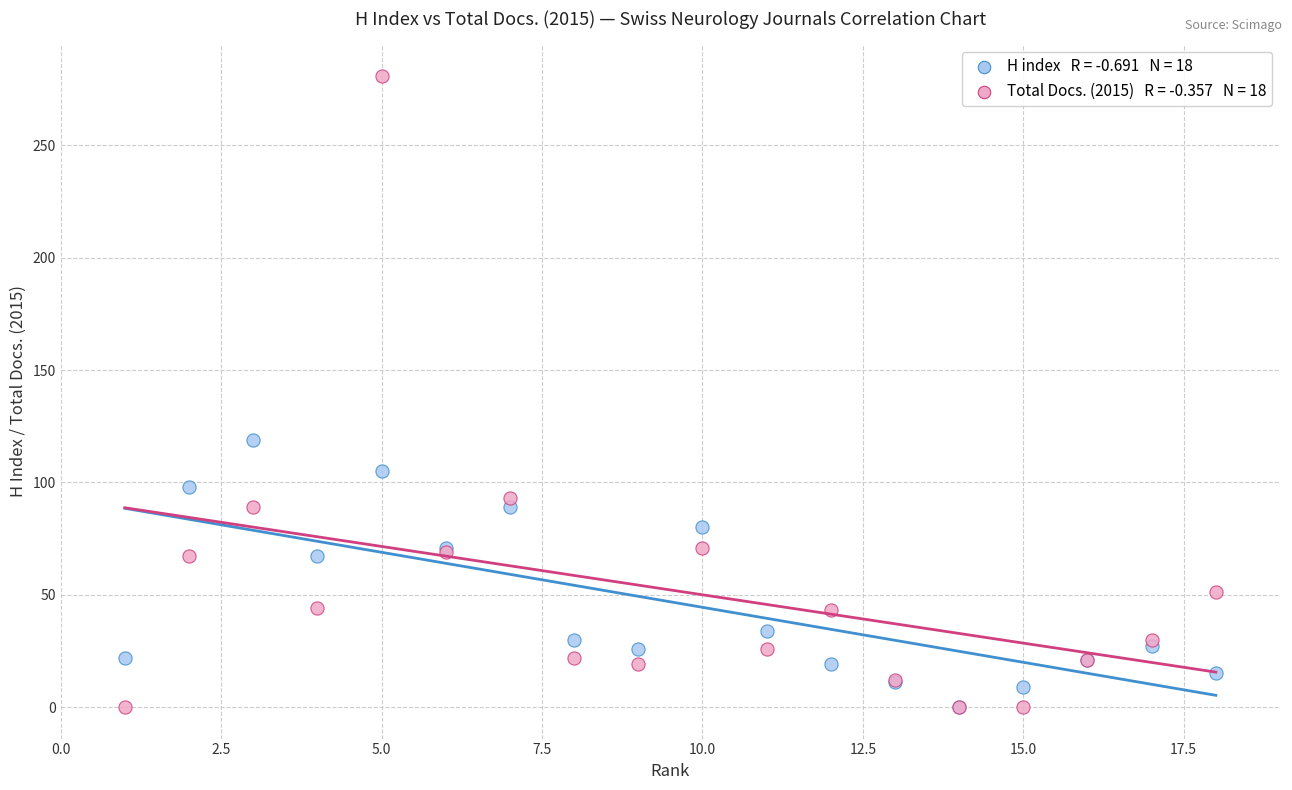

Across all series, what Y value is closest to 140?

119